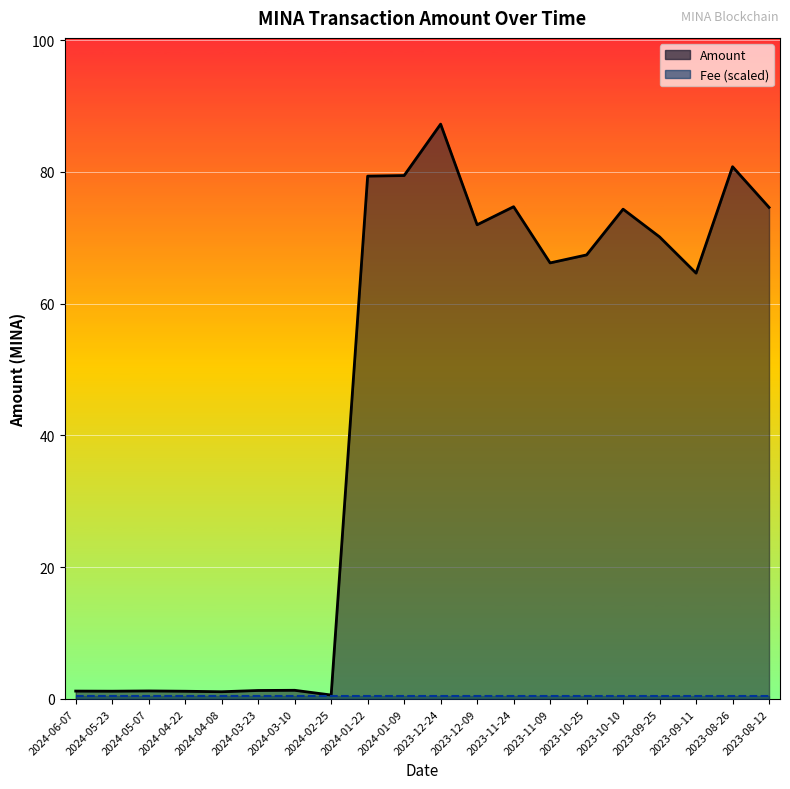

What is the sum of all Amount values?

899.9